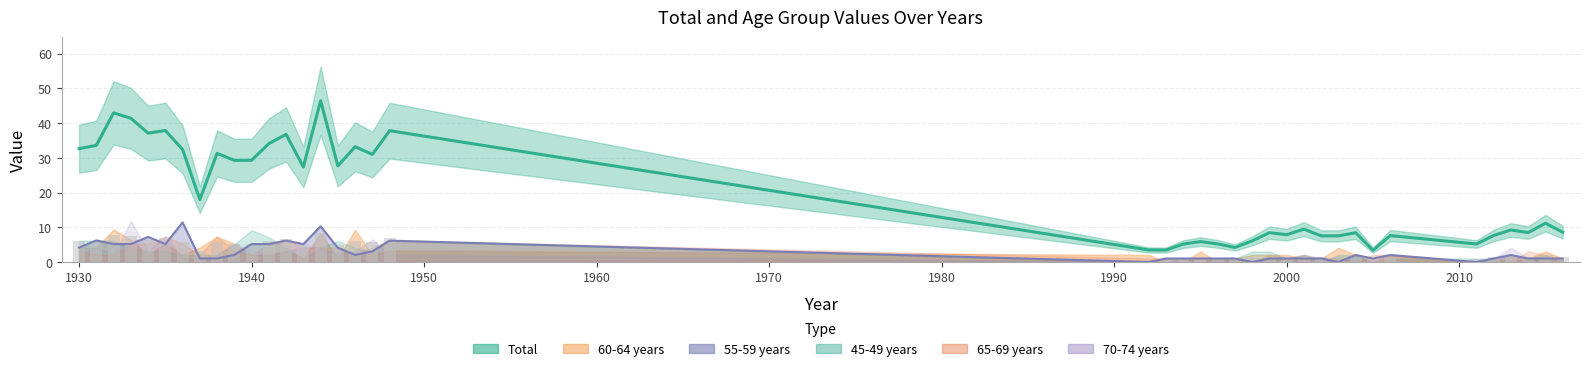

Where is 65-69 years nearest to the value 3?

2014